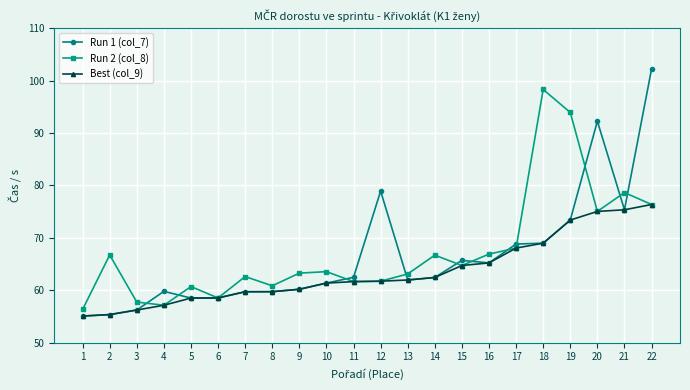

What are all the series names shown in the legend?

Run 1 (col_7), Run 2 (col_8), Best (col_9)